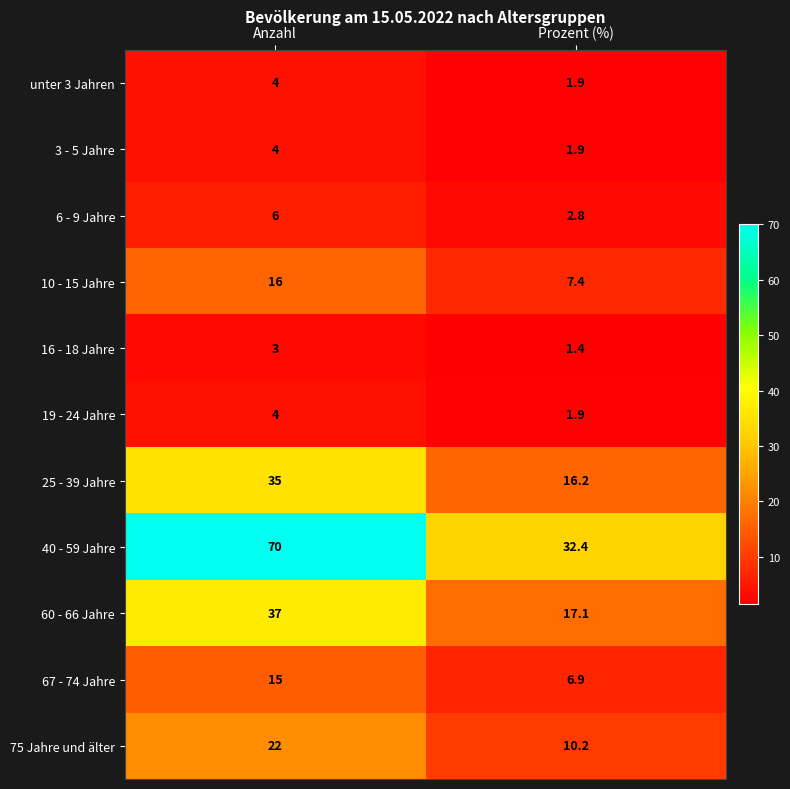

Reading right to left, transcribe all the data shown in this chart.

unter 3 Jahren: Prozent (%)=1.9	Anzahl=4.0
3 - 5 Jahre: Prozent (%)=1.9	Anzahl=4.0
6 - 9 Jahre: Prozent (%)=2.8	Anzahl=6.0
10 - 15 Jahre: Prozent (%)=7.4	Anzahl=16.0
16 - 18 Jahre: Prozent (%)=1.4	Anzahl=3.0
19 - 24 Jahre: Prozent (%)=1.9	Anzahl=4.0
25 - 39 Jahre: Prozent (%)=16.2	Anzahl=35.0
40 - 59 Jahre: Prozent (%)=32.4	Anzahl=70.0
60 - 66 Jahre: Prozent (%)=17.1	Anzahl=37.0
67 - 74 Jahre: Prozent (%)=6.9	Anzahl=15.0
75 Jahre und älter: Prozent (%)=10.2	Anzahl=22.0